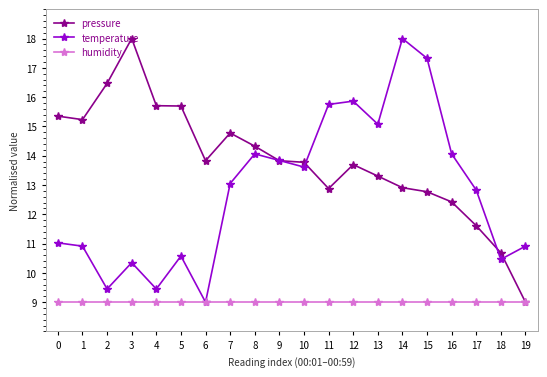

What is the difference between the temperature values at 2 and 7?

3.6